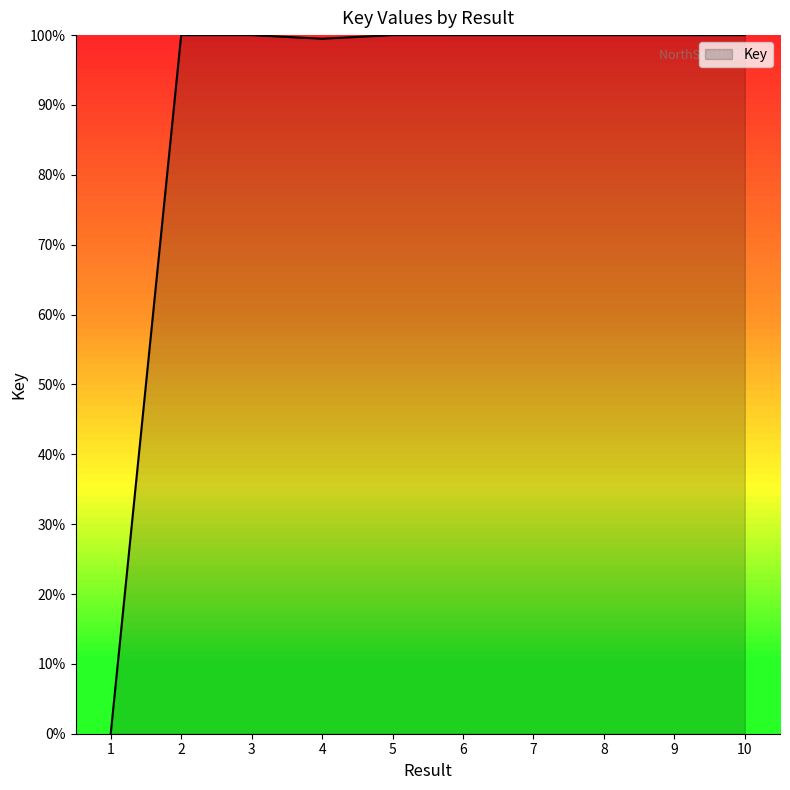

What is the ratio of the value at 2 to the value at 10?

1.0